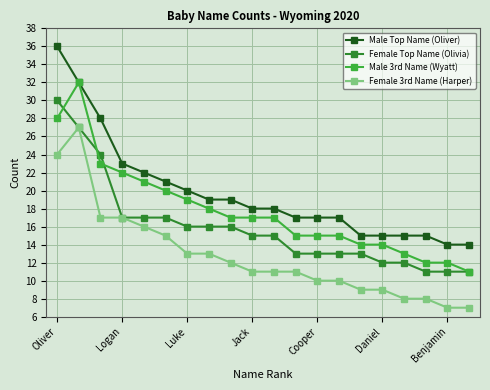

At how many categories does at least one series exceed 25?

3